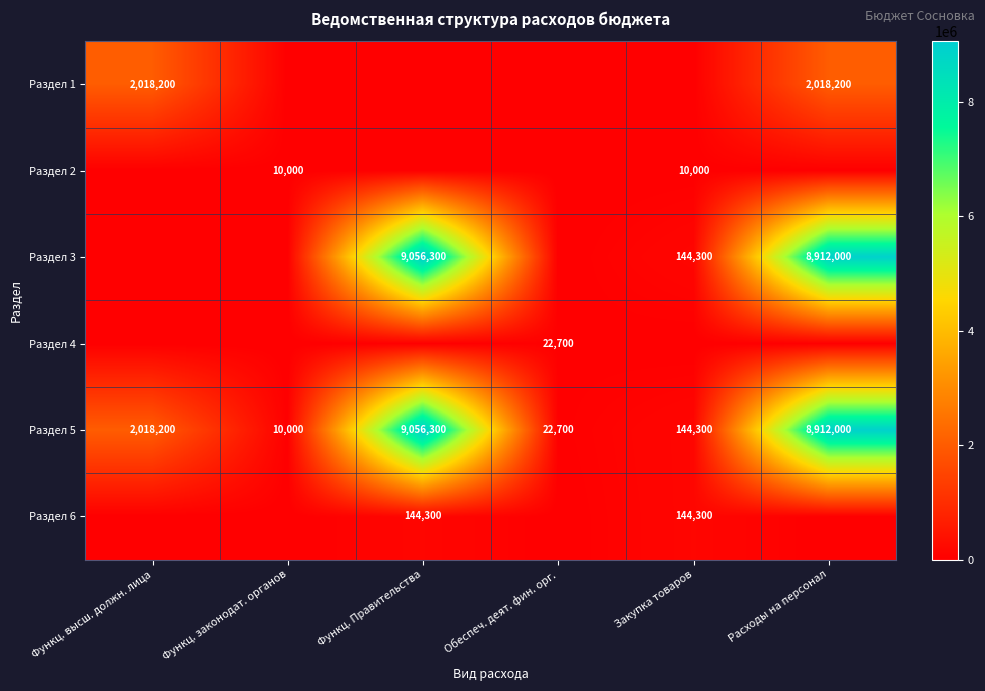

At which label does Раздел 5 reach its peak?

Функц. Правительства